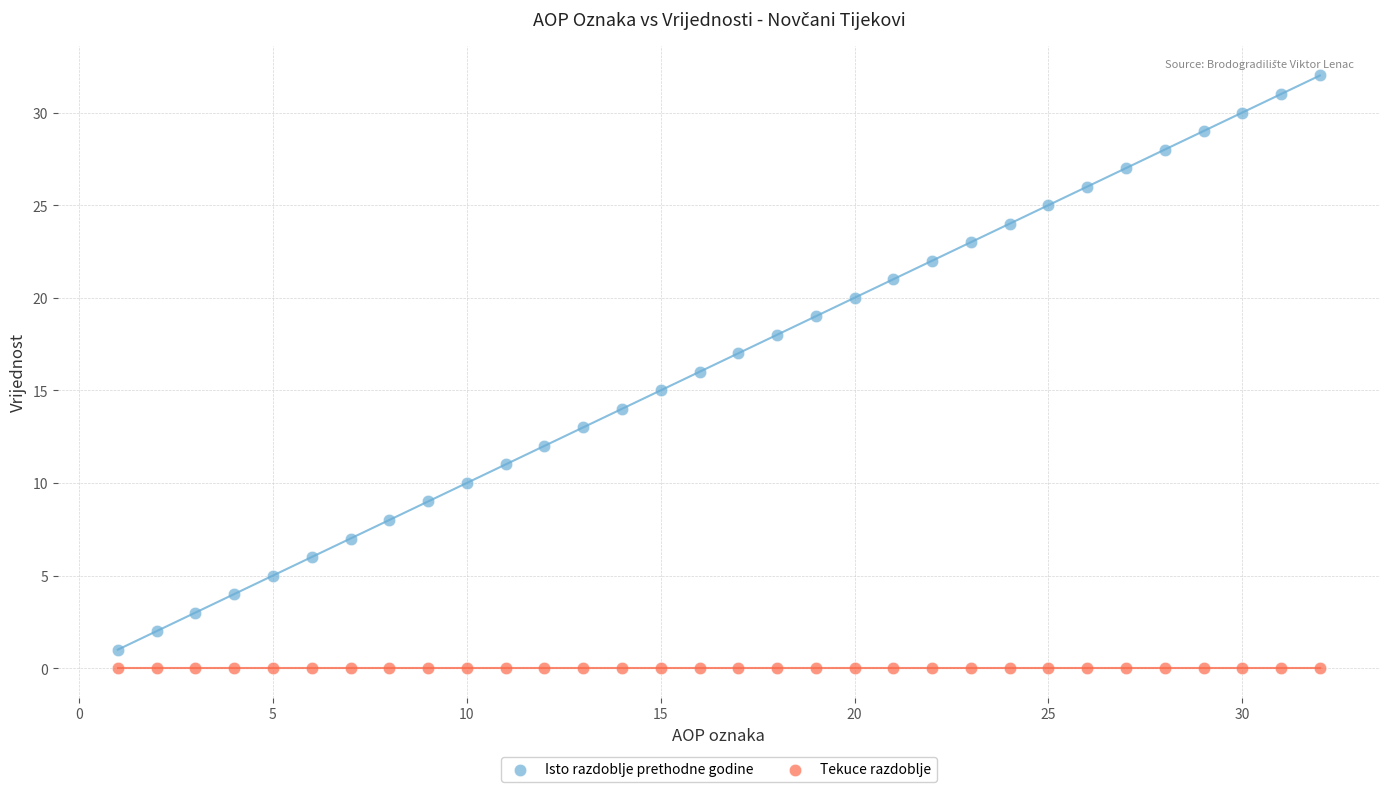

Which series reaches the maximum Y coordinate?

Isto razdoblje prethodne godine